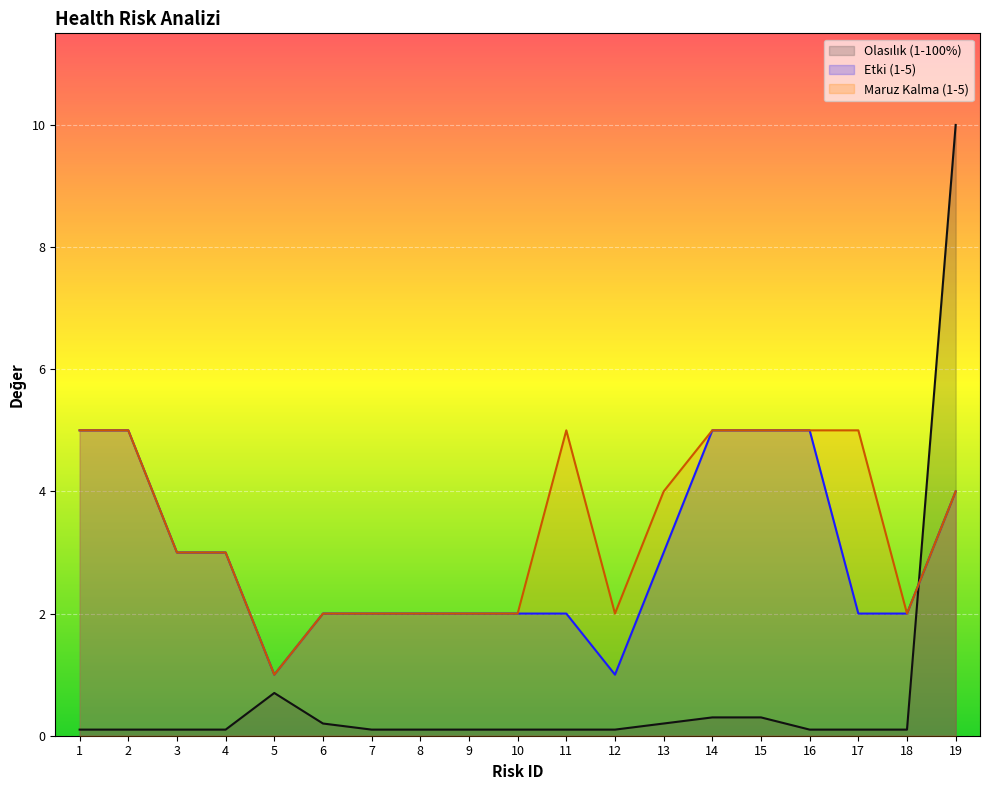

Rank the series by their maximum value, from highest to lowest.

Olasılık (1-100%), Etki (1-5), Maruz Kalma (1-5)